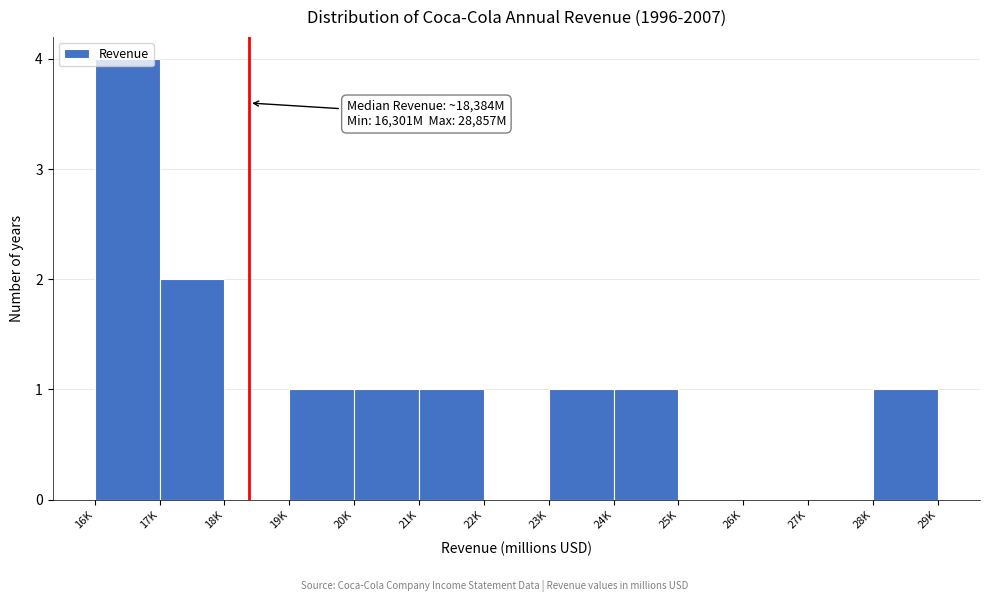

At which category does the chart reach its peak across all series?

16K